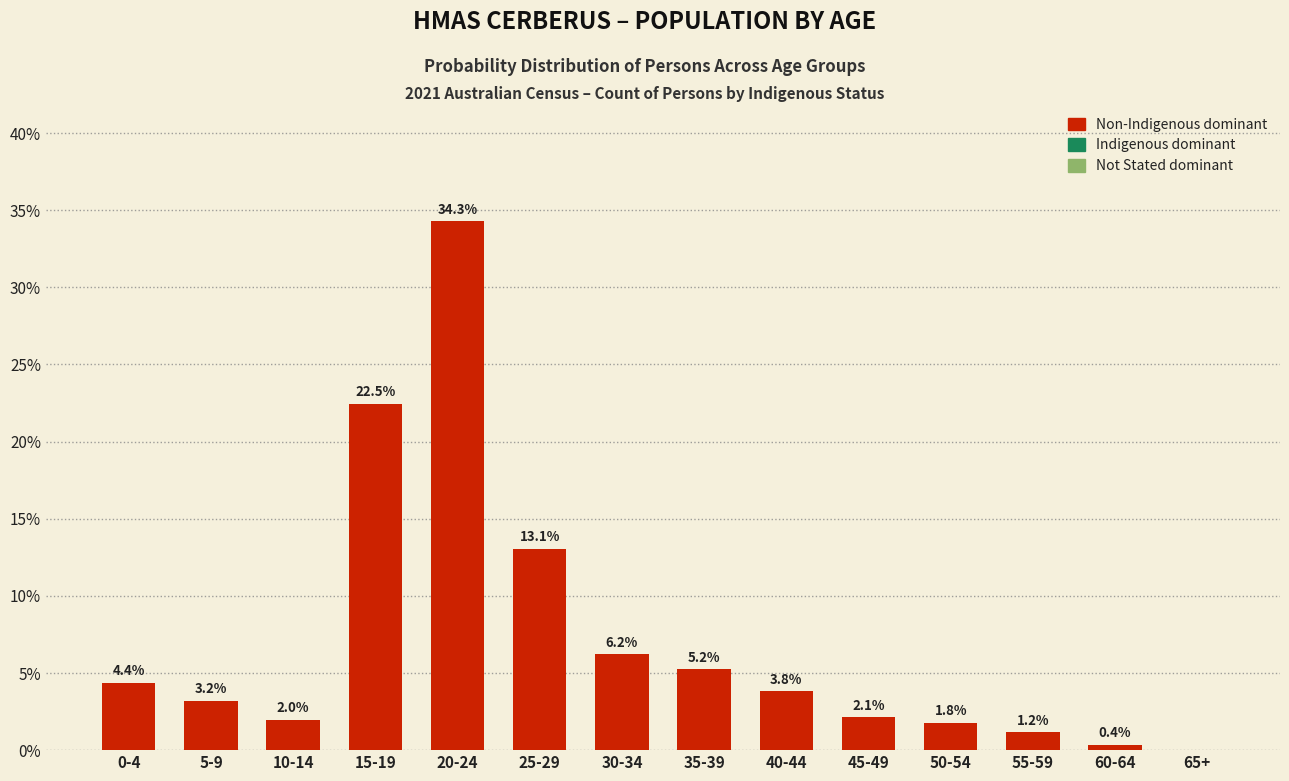

Reading right to left, list all the values displayed in this chart.

65+=0.0	60-64=0.4	55-59=1.2	50-54=1.8	45-49=2.1	40-44=3.8	35-39=5.2	30-34=6.2	25-29=13.1	20-24=34.3	15-19=22.5	10-14=2.0	5-9=3.2	0-4=4.4